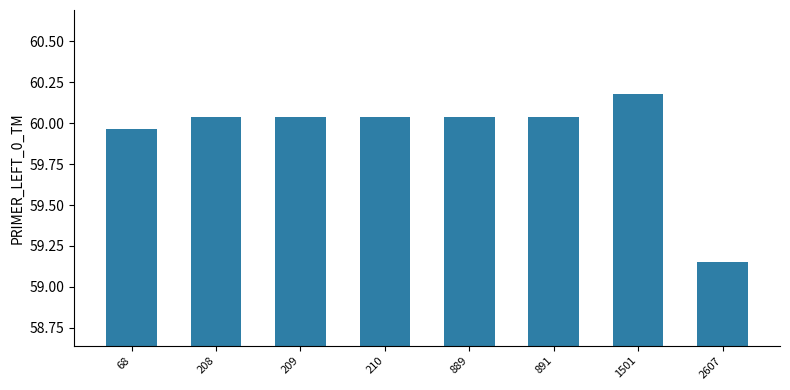

At which category does the chart reach its peak across all series?

1501